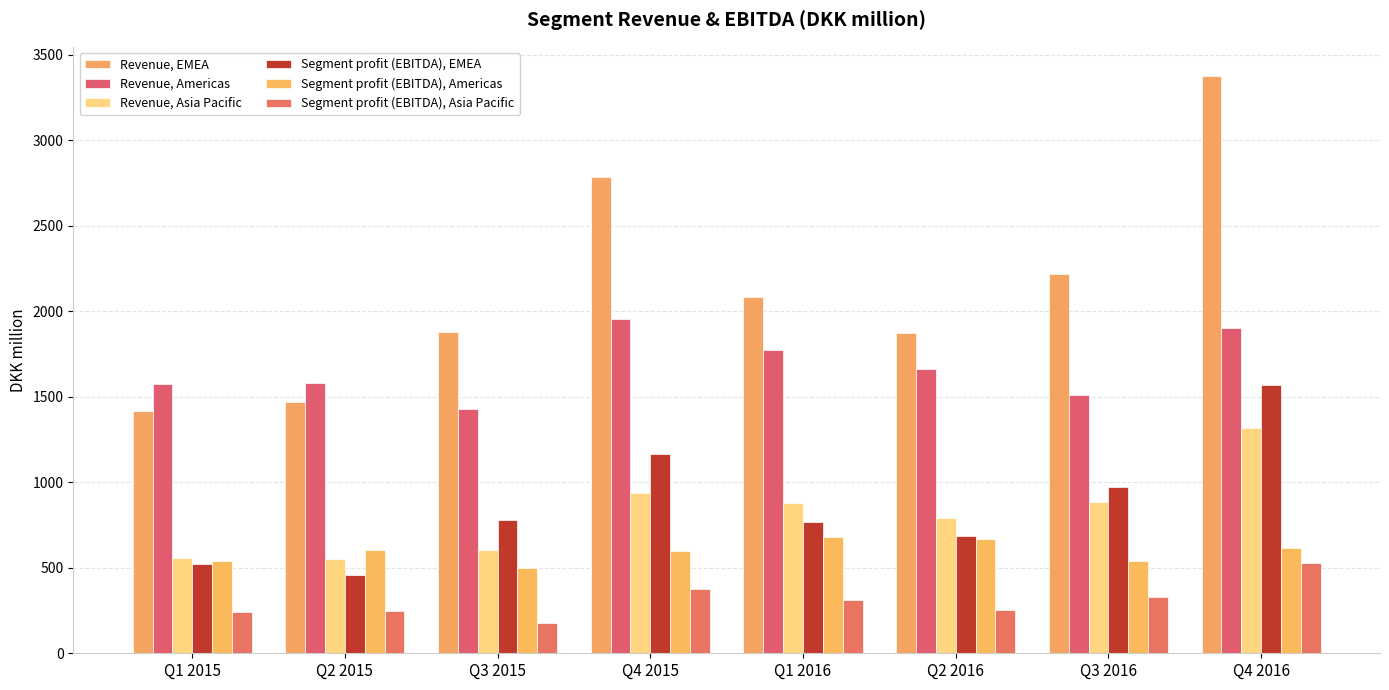

How many series are shown in this chart?

6